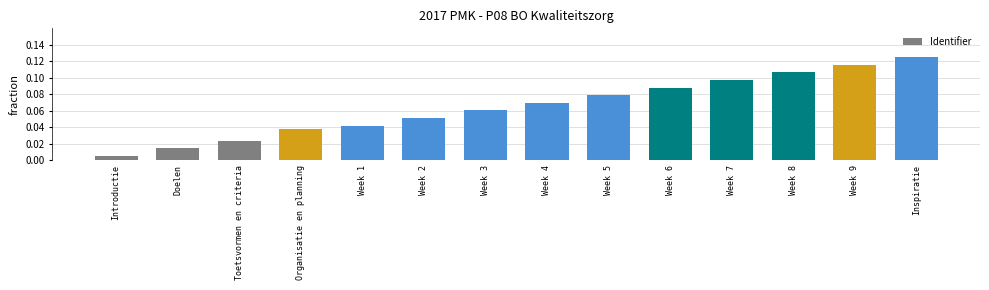

Rank the categories by value from highest to lowest.

Inspiratie, Week 9, Week 8, Week 7, Week 6, Week 5, Week 4, Week 3, Week 2, Week 1, Organisatie en planning, Toetsvormen en criteria, Doelen, Introductie